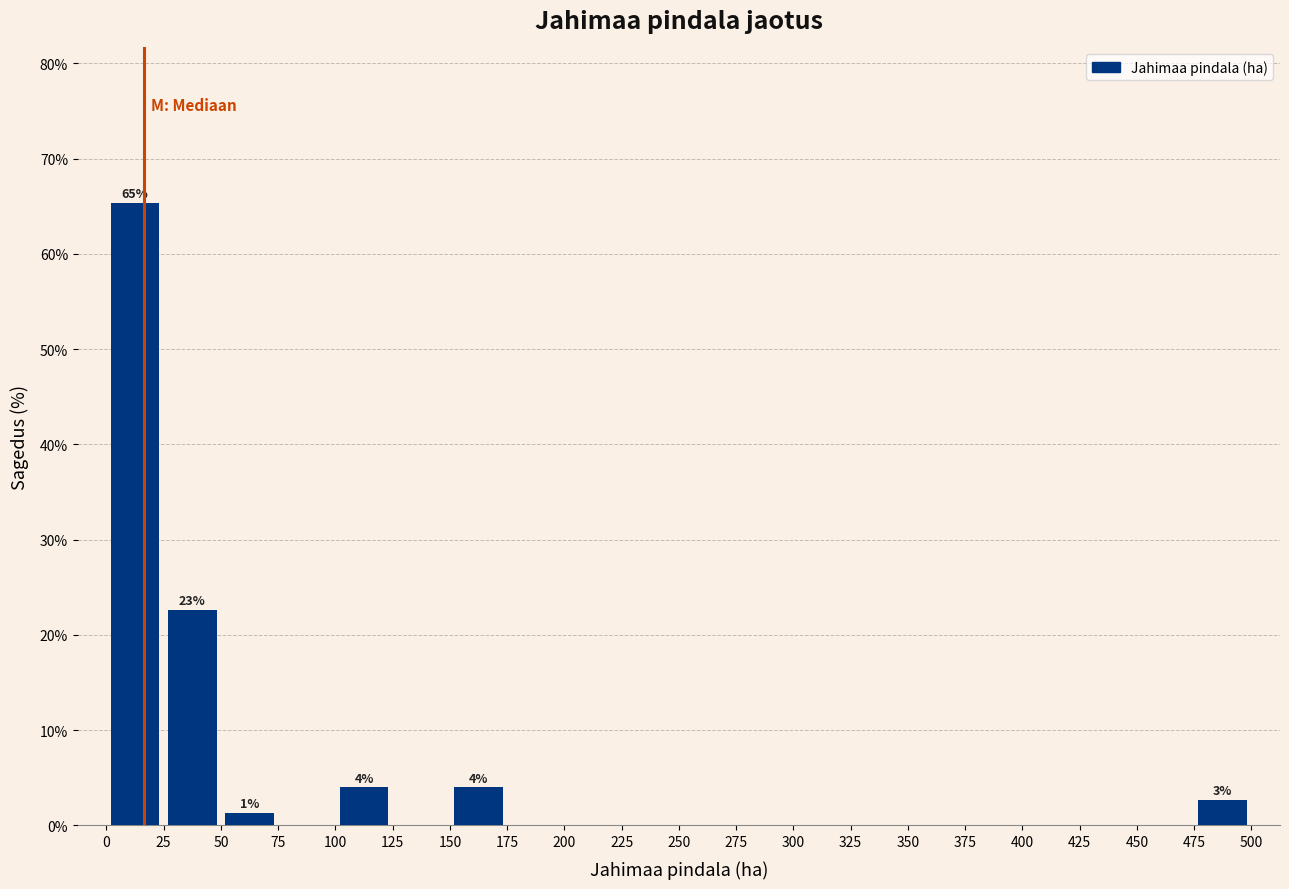

Over which range of the x-axis is the bar tallest?

0 to 25